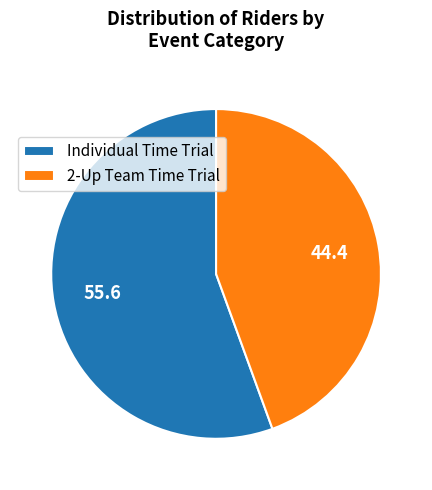

What is the smallest slice in the pie chart?

2-Up Team Time Trial